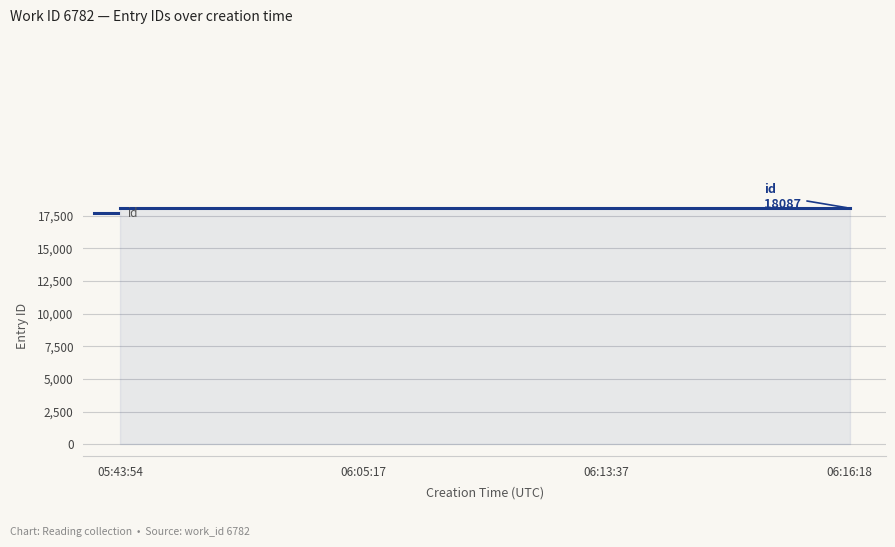

How many data points does each series have?

4